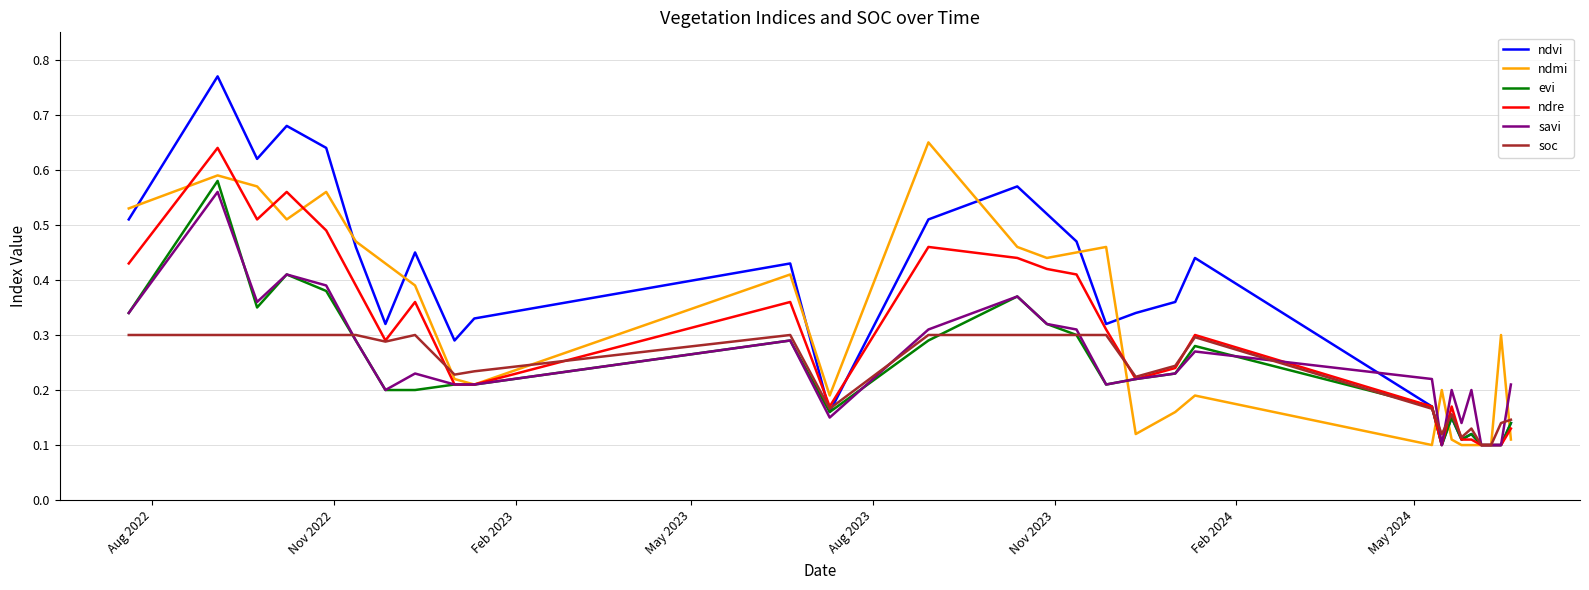

Which series has the largest range (max minus min)?

ndvi